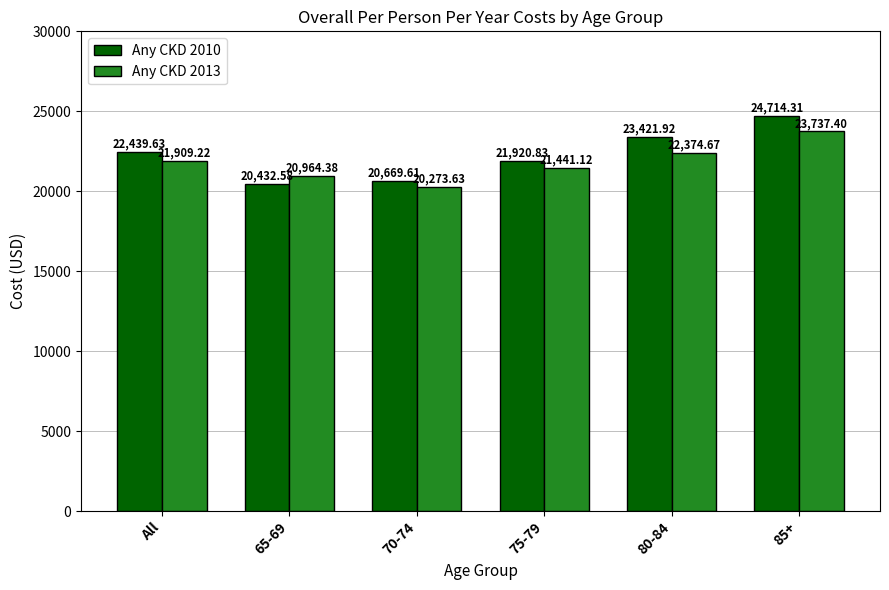

What position from the right is All?

6